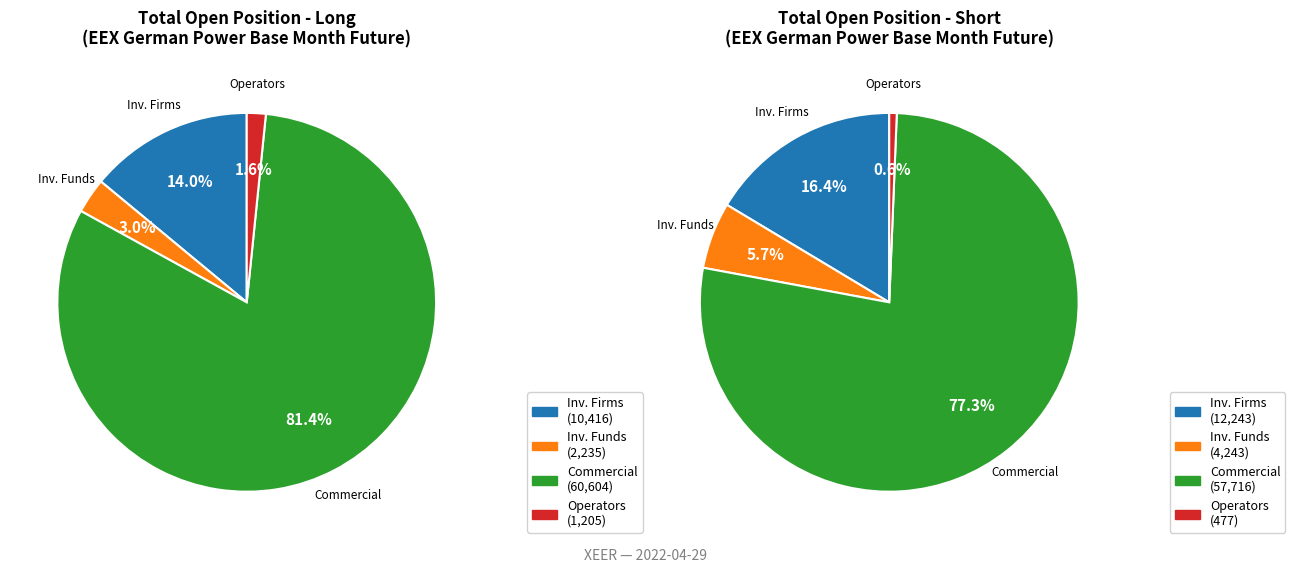

What is the spread (max minus min) of values at Short?

57239.2